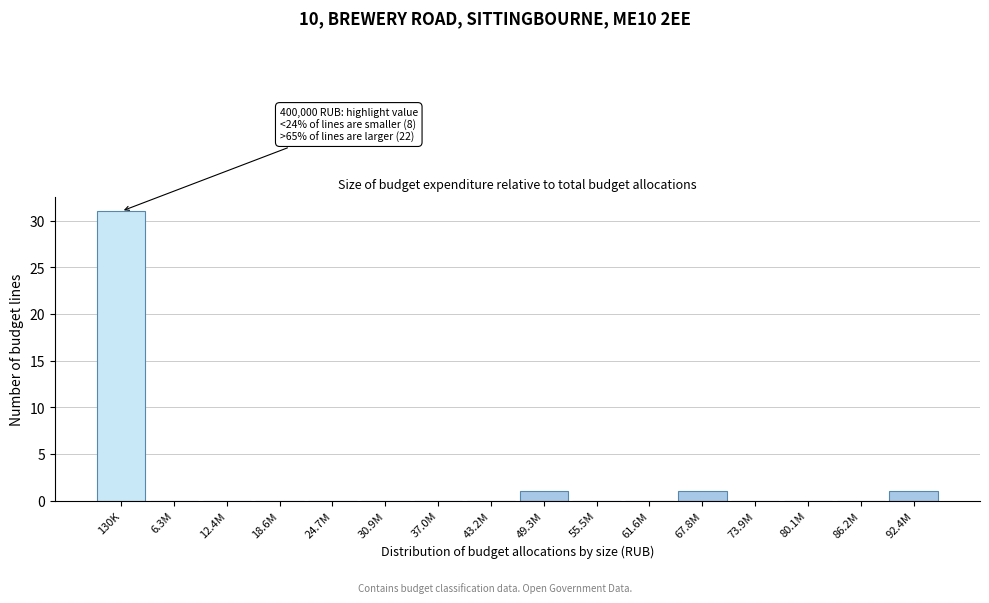

Reading right to left, extract all data points from this chart.

92.4M=1	86.2M=0	80.1M=0	73.9M=0	67.8M=1	61.6M=0	55.5M=0	49.3M=1	43.2M=0	37.0M=0	30.9M=0	24.7M=0	18.6M=0	12.4M=0	6.3M=0	130K=31